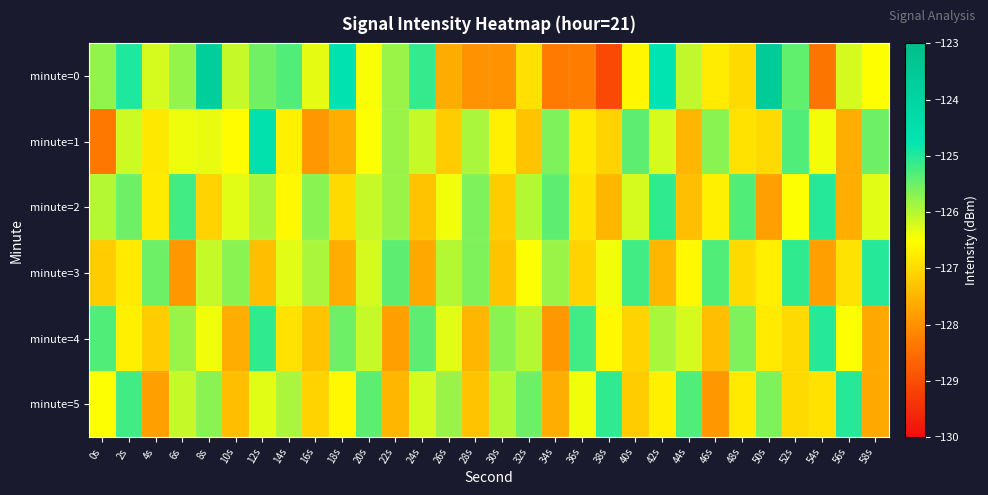

At how many categories does at least one series exceed -125?

6